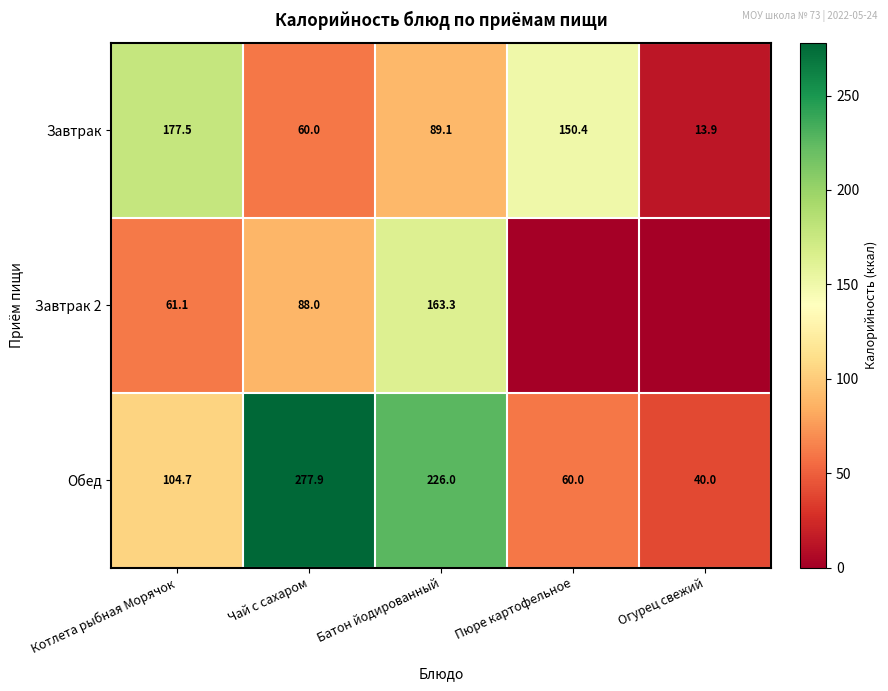

What is the spread (max minus min) of values at Огурец свежий?

40.0